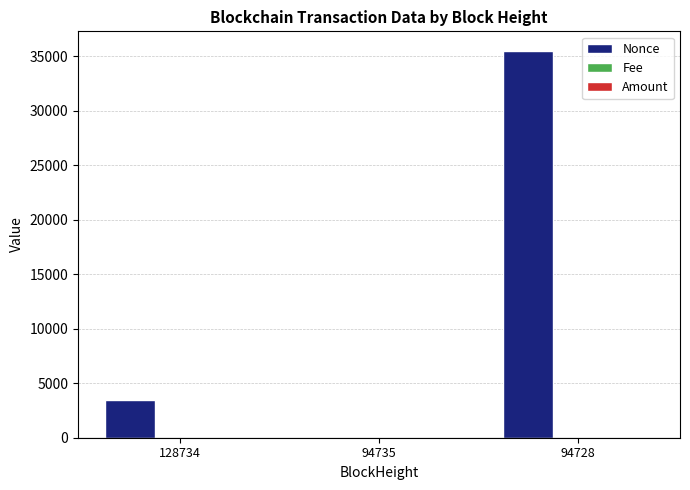

How many distinct data groups are displayed?

3